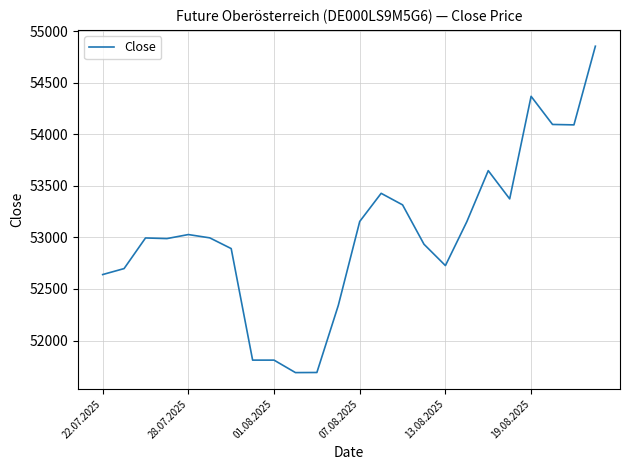

Count the number of categories in the chart.

24